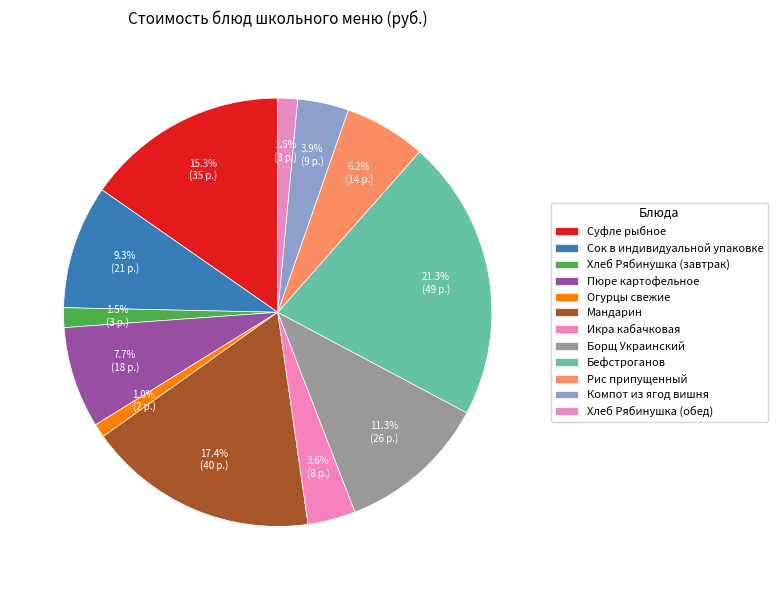

Which has a higher value, Рис припущенный or Икра кабачковая?

Рис припущенный